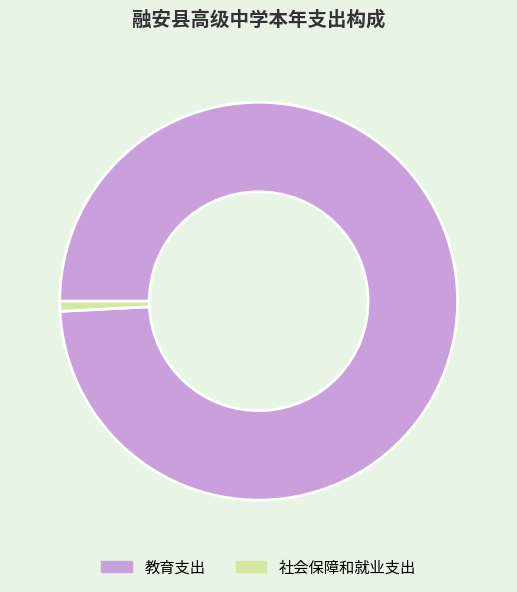

The 教育支出 slice represents 89% of the pie. True or false?

False